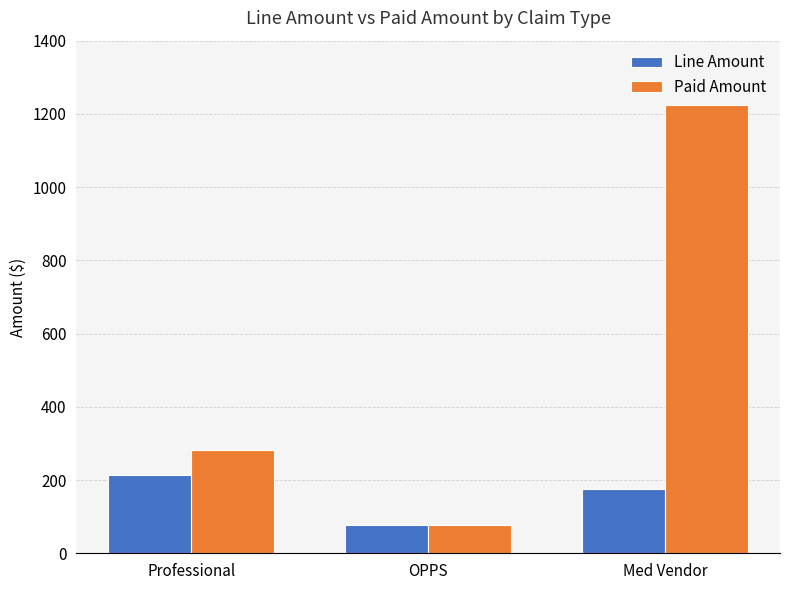

At how many categories does at least one series exceed 453?

1